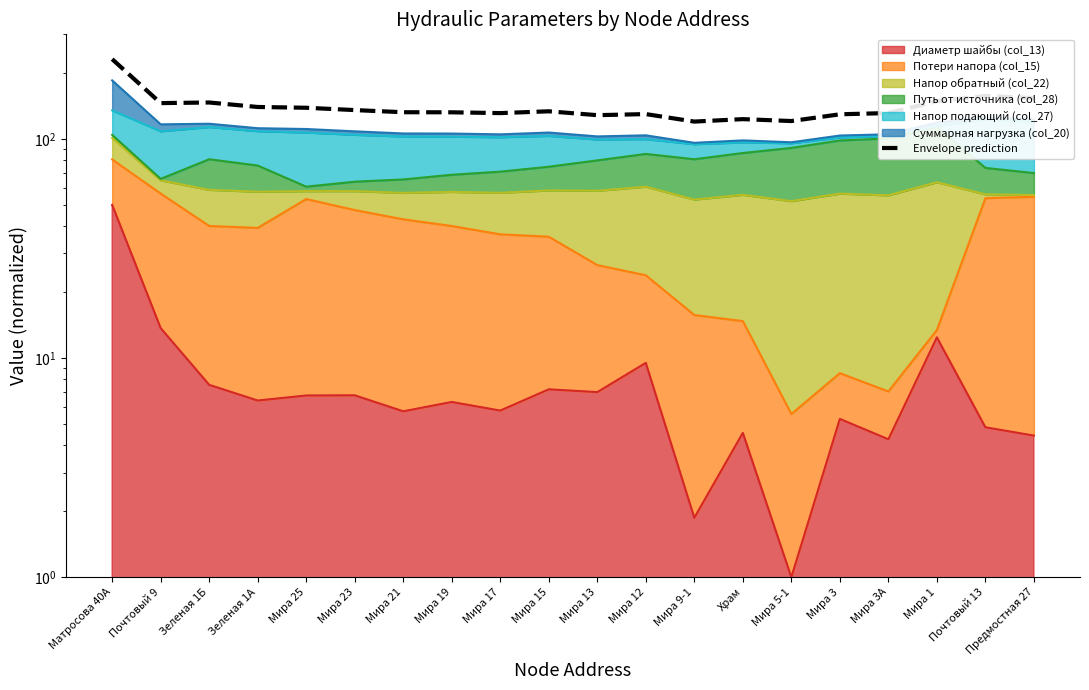

How many points are higher than both their immediate neighbors (excluding endpoints)?

5